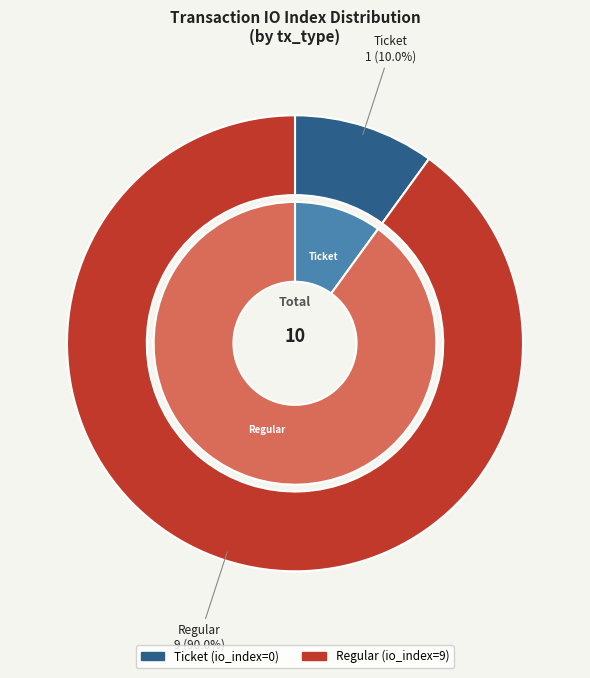

Rank the categories by value from highest to lowest.

Regular, Ticket